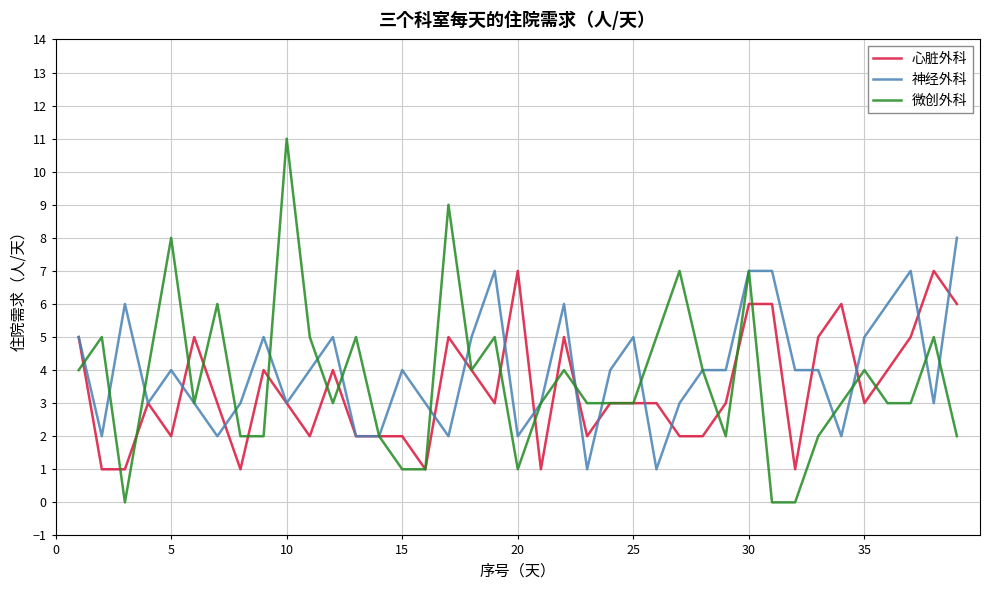

Rank the series by their maximum value, from highest to lowest.

微创外科, 神经外科, 心脏外科